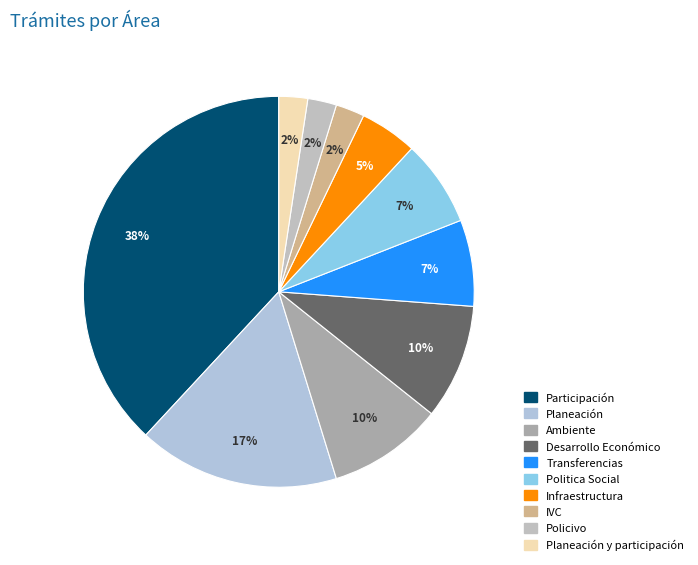

To the nearest percent, what is the difference between the largest and smallest slice percentages?

36%